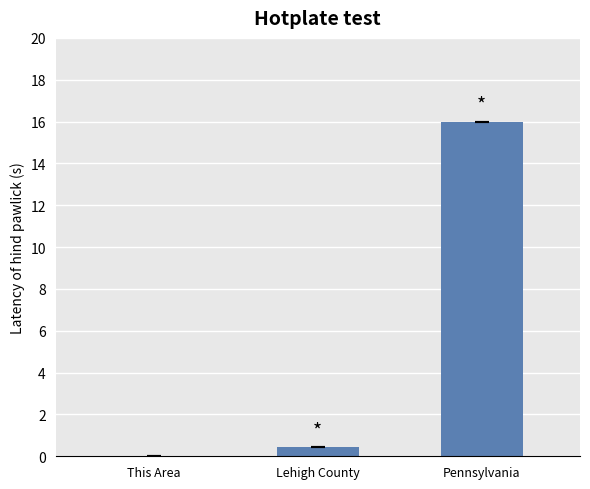

What is the change in value from This Area to Pennsylvania?

+16.0